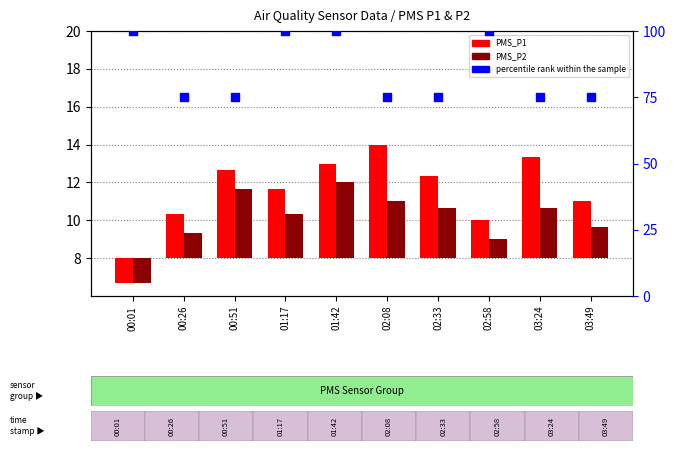

Which series has the largest Y range (max minus min)?

percentile rank within the sample